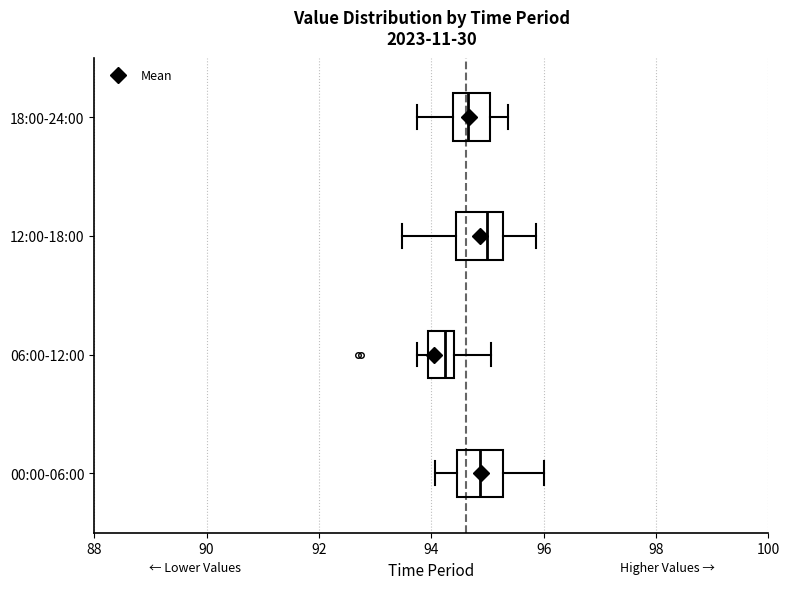

Where is the left edge of the box for 06:00-12:00 on the x-axis? The values are not printed on the chart, so give them approximately, as read against the axis.

94.0